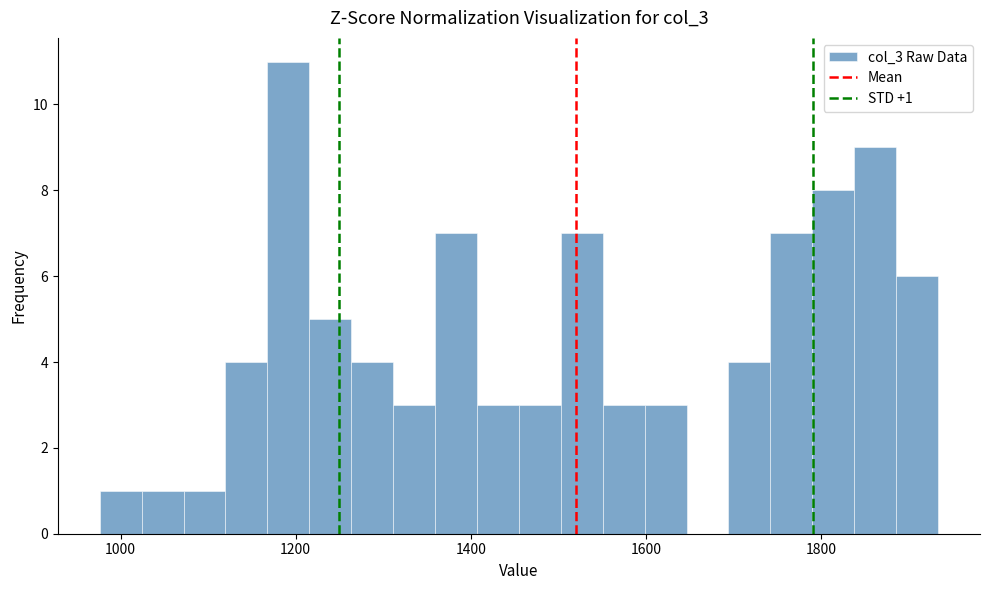

Read against the x-axis, roughly where is the centre of the tallest bar?

1200